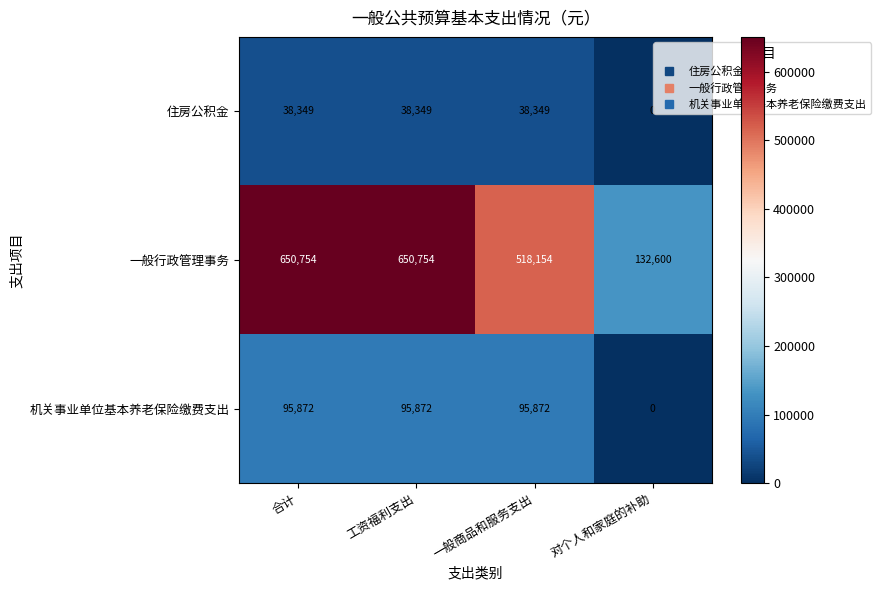

Reading left to right, what are all the values shown in this chart?

住房公积金: 合计=38349	工资福利支出=38349	一般商品和服务支出=38349	对个人和家庭的补助=0
一般行政管理事务: 合计=650754	工资福利支出=650754	一般商品和服务支出=518154	对个人和家庭的补助=132600
机关事业单位基本养老保险缴费支出: 合计=95872	工资福利支出=95872	一般商品和服务支出=95872	对个人和家庭的补助=0